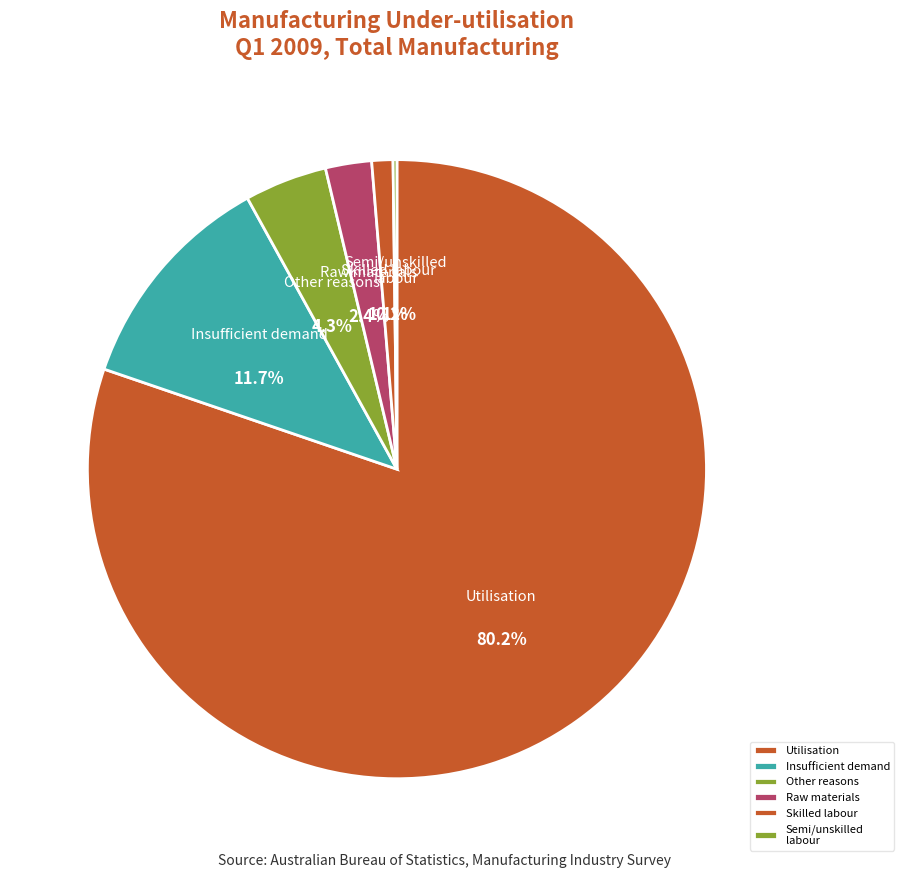

Is there a majority slice in this chart?

Yes